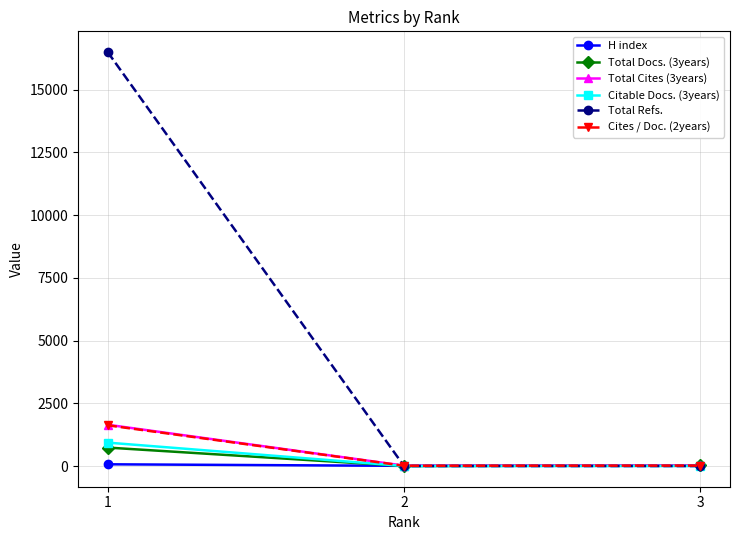

Between 1 and 2, which series saw the biggest shift?

Total Refs.